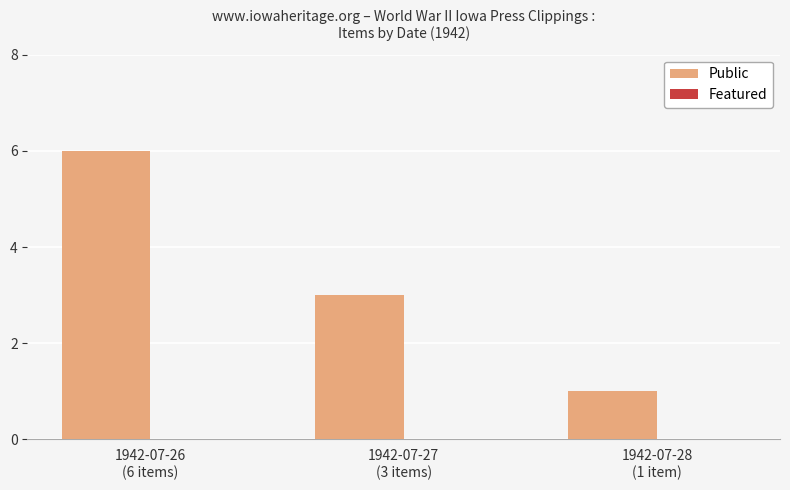

What is the maximum value shown in the chart?

6